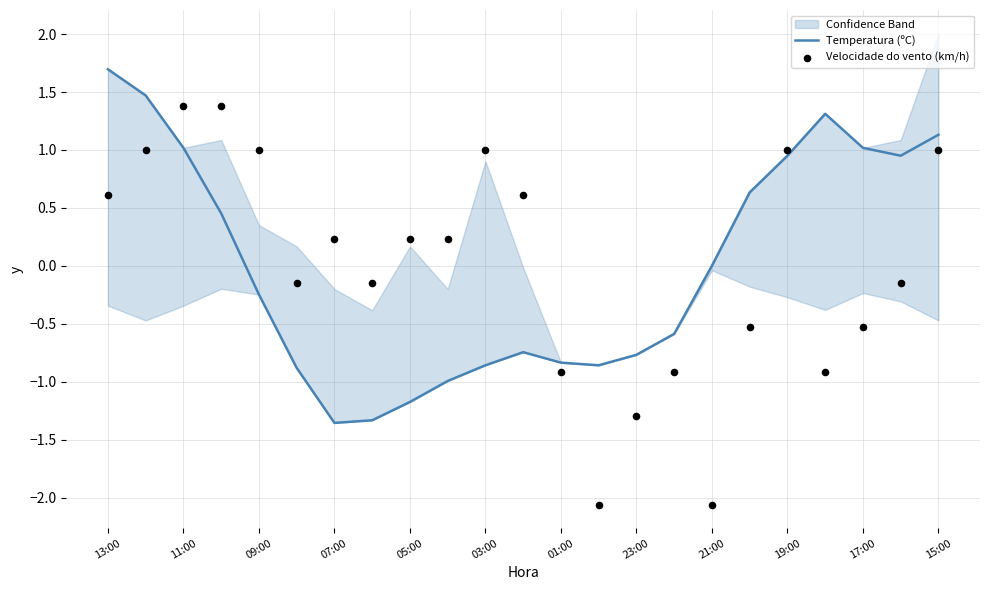

Is it true that Temperatura (ºC) equals 1.0 at 17:00?

True